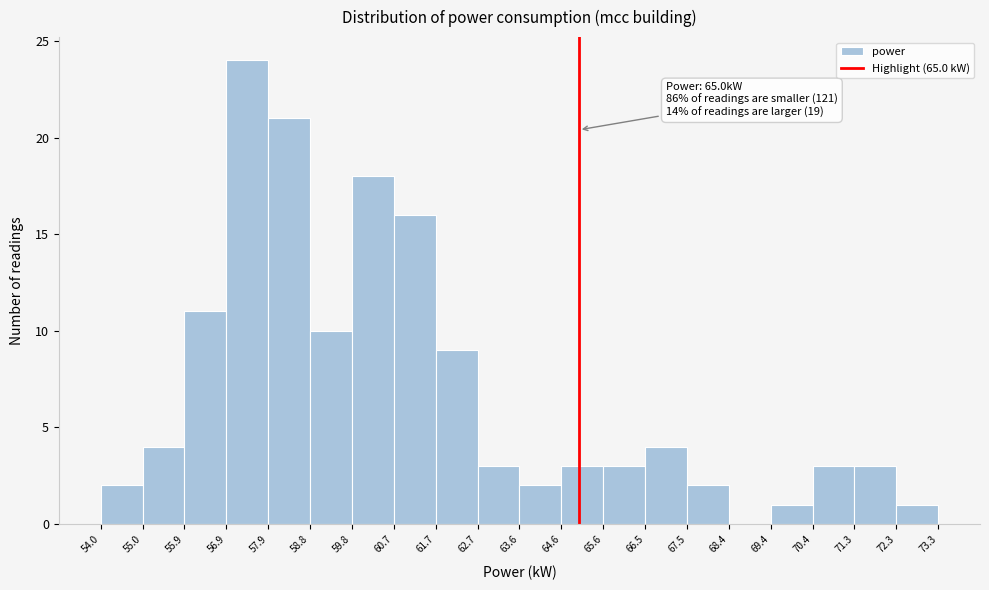

Which range on the x-axis has the tallest bar?

56.9 to 57.9